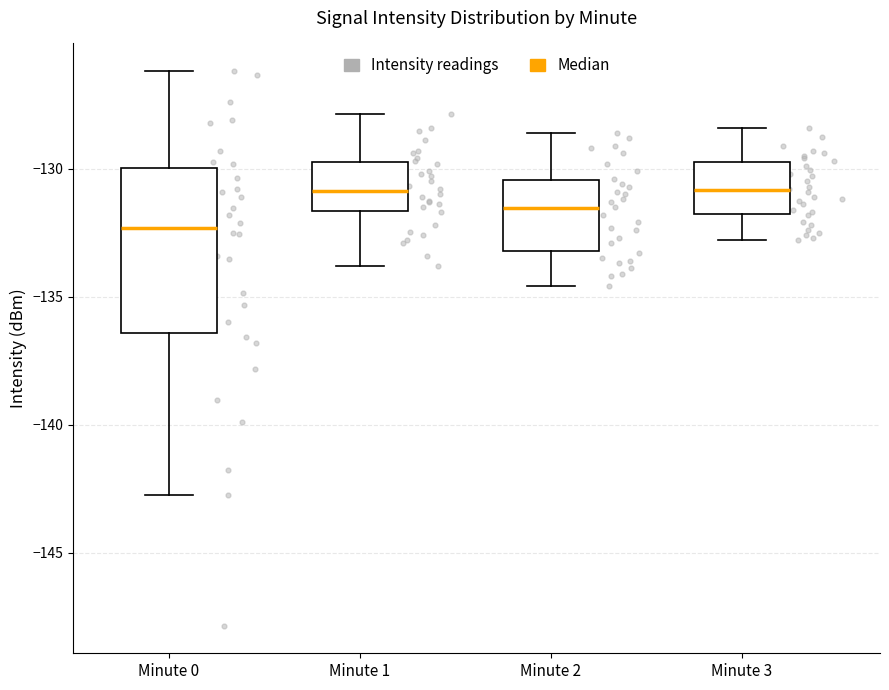

Reading left to right, transcribe this box plot: for each box, give where its median line is, the range the box spans, and where its two whiskers end, as read against the y-axis. The values are not printed on the chart, so give them approximately, as read against the axis.

Minute 0: median -132.5, box -136.5 to -130.0, whiskers -142.5 to -126.0
Minute 1: median -131.0, box -131.5 to -129.5, whiskers -134.0 to -128.0
Minute 2: median -131.5, box -133.0 to -130.5, whiskers -134.5 to -128.5
Minute 3: median -131.0, box -132.0 to -129.5, whiskers -133.0 to -128.5